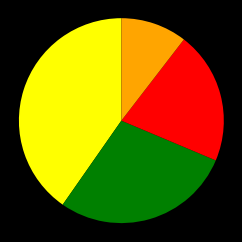

Is there a majority slice in this chart?

No